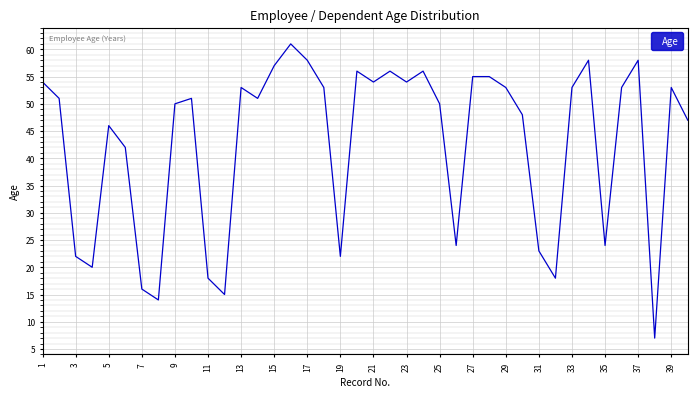

What is the difference between the maximum and minimum values?

54